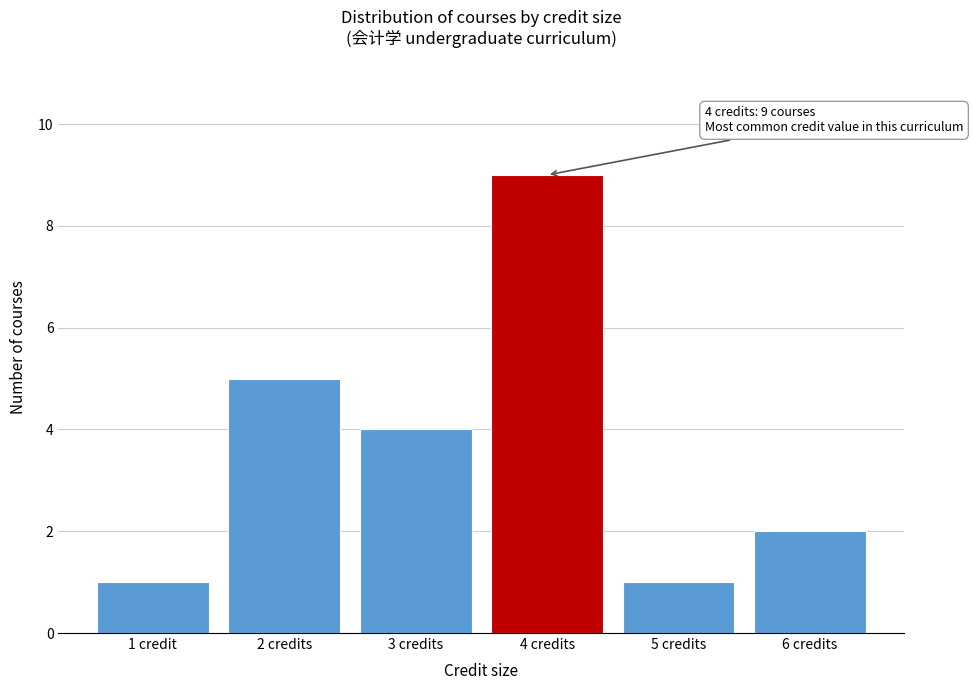

Reading right to left, what are all the values shown in this chart?

2	1	9	4	5	1